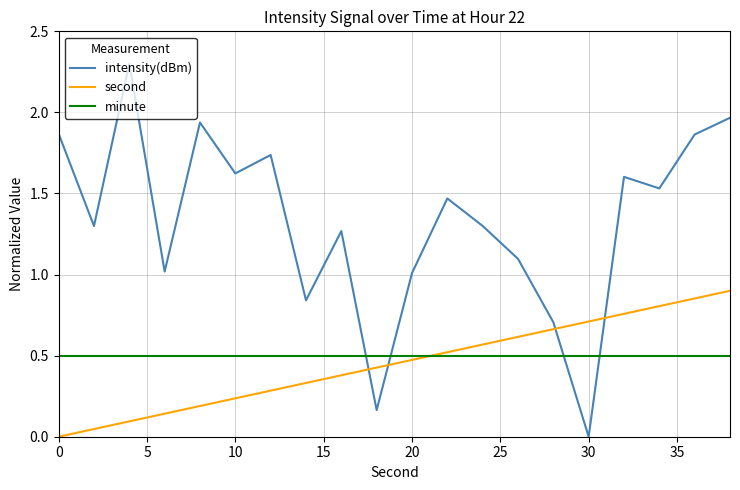

List the series in order of their peak value, highest first.

intensity(dBm), second, minute